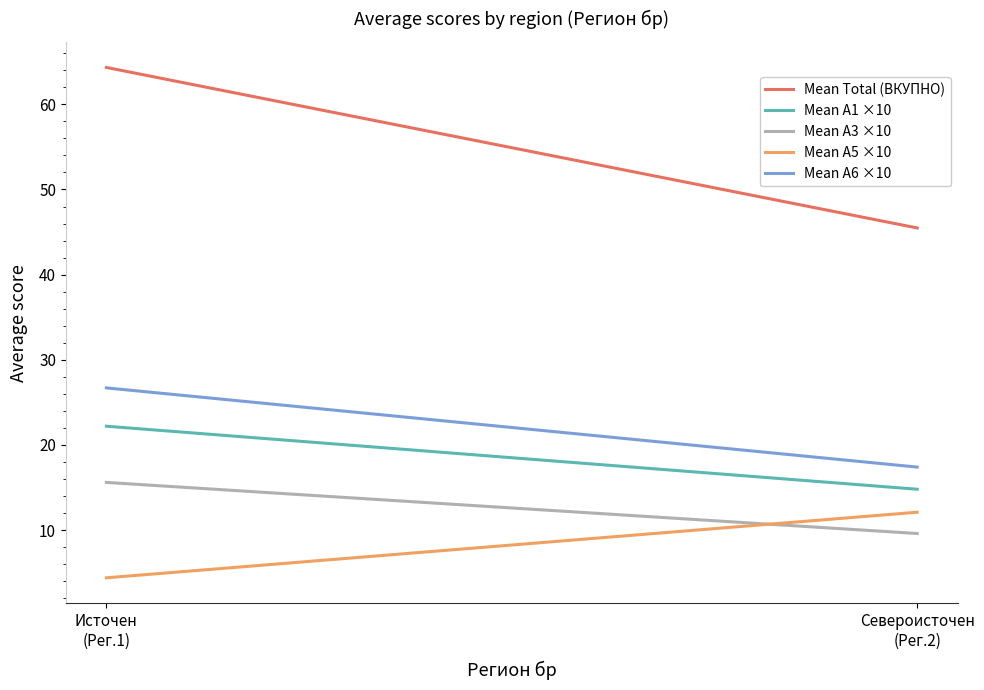

At how many categories does at least one series exceed 39?

2